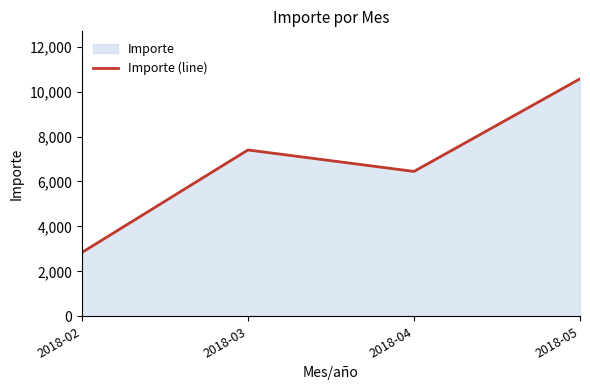

Does the chart display data point markers on the line(s)?

No